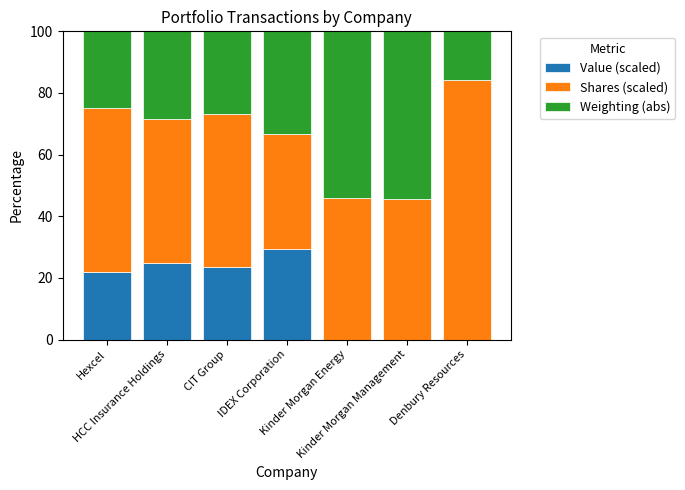

What is the sum of all Value (scaled) values?

99.8